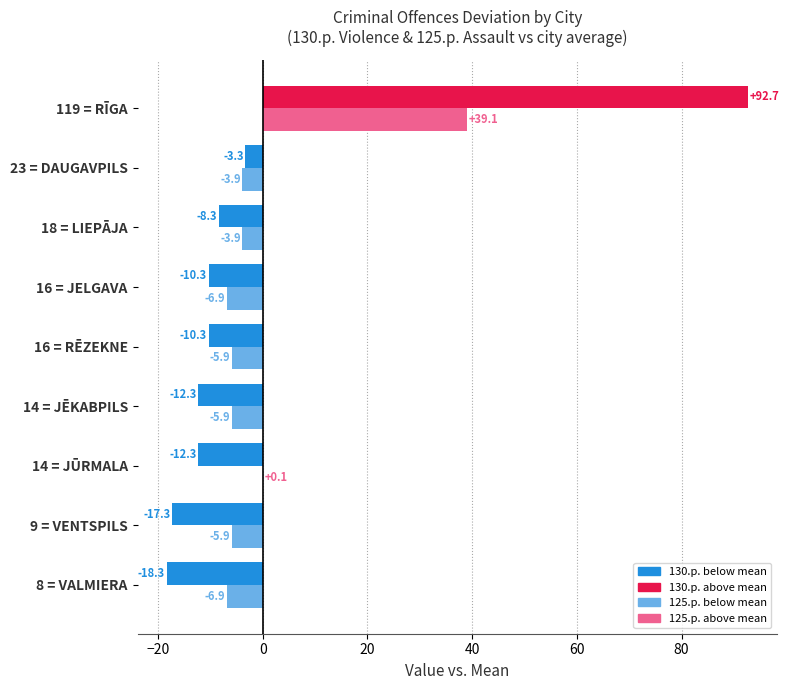

What is the greatest value displayed?

92.7